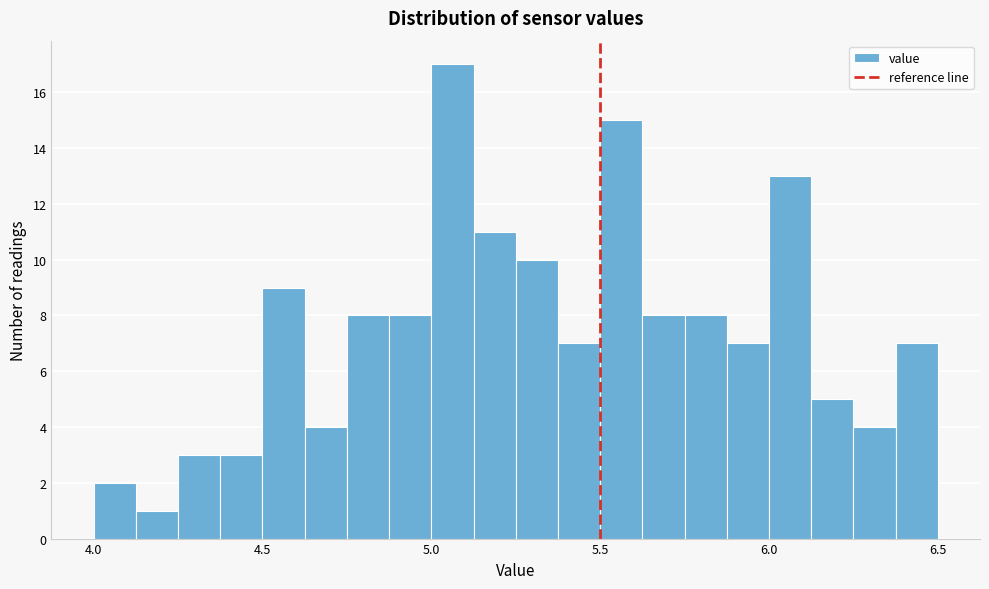

Around what value on the x-axis is the tallest bar? Give the approximate position of its centre, as read against the axis.

5.05